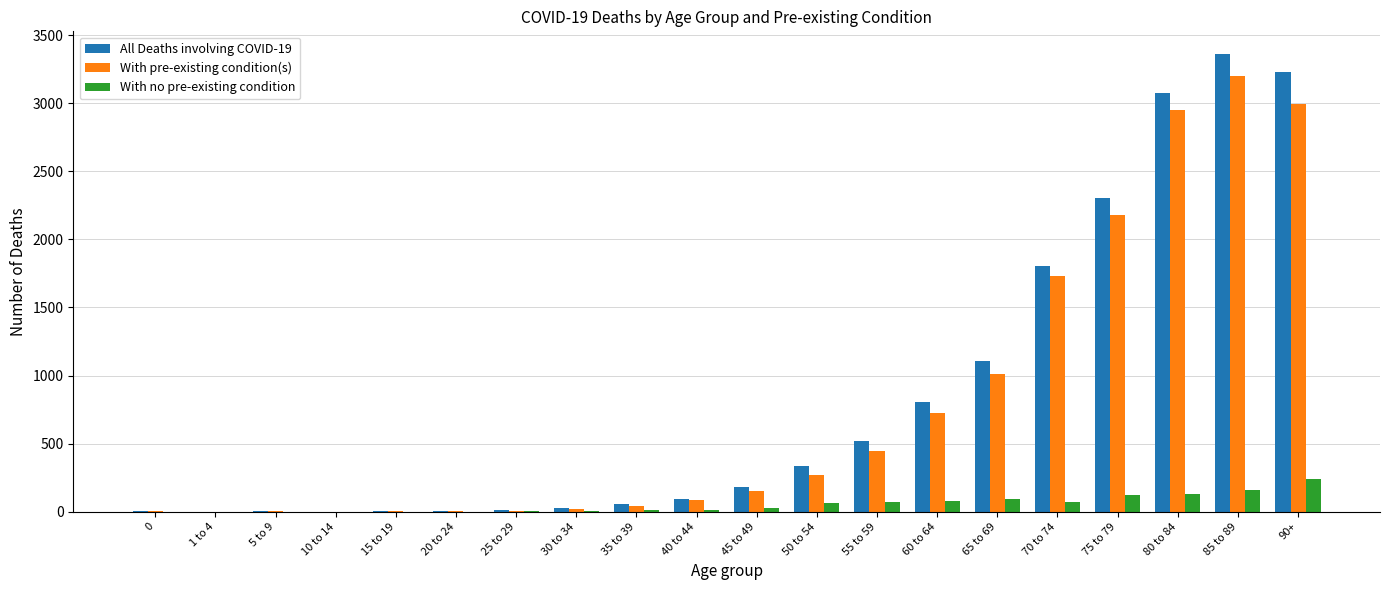

At which label is With pre-existing condition(s) closest to 1599?

70 to 74